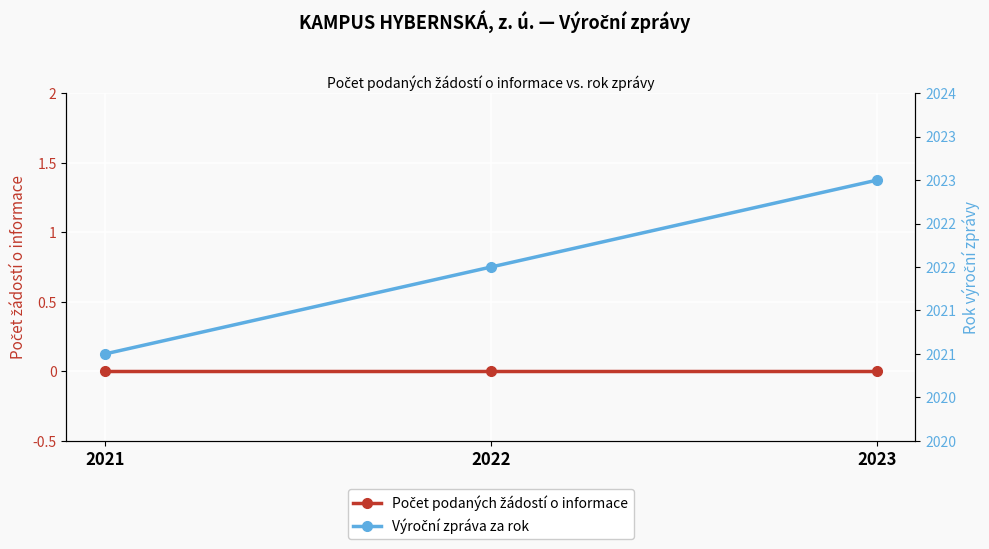

Rank the categories by Výroční zpráva za rok value from highest to lowest.

2023, 2022, 2021